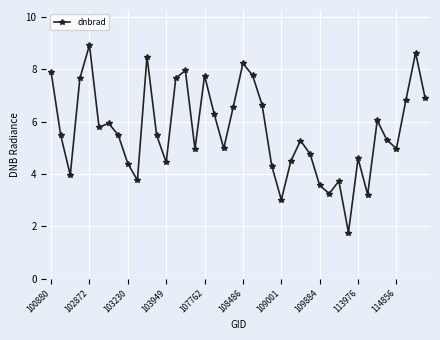

How many data points does each series have?

40